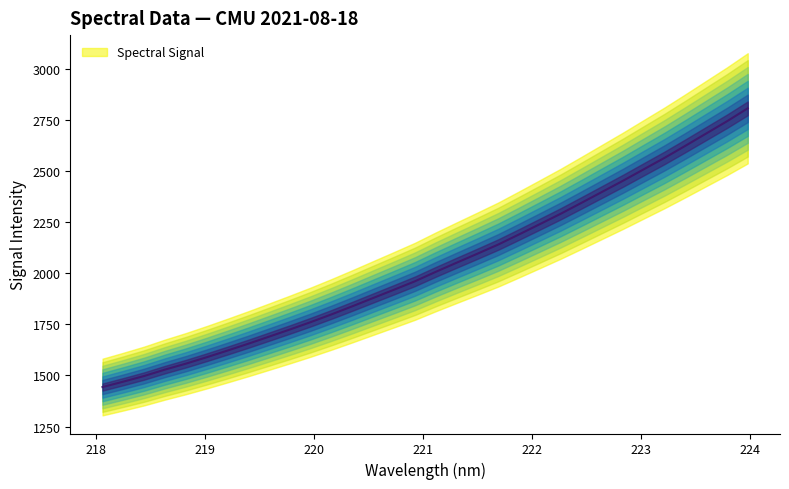

What is the minimum value for Spectral Signal?

1443.2